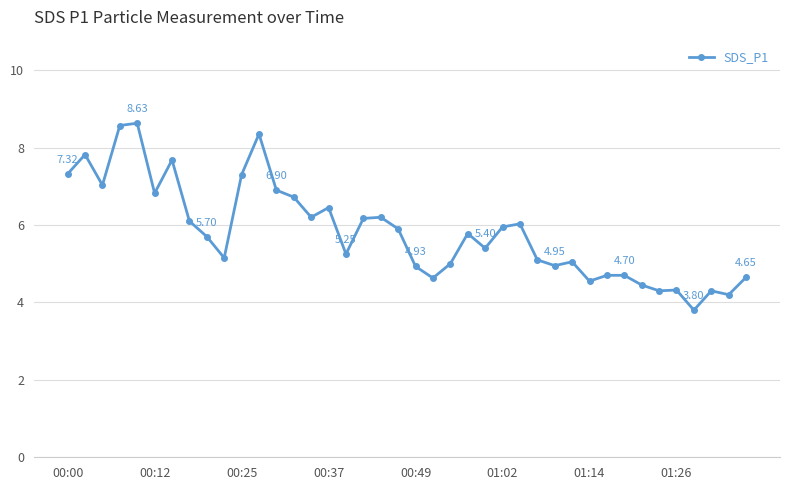

How many categories are shown in the chart?

40